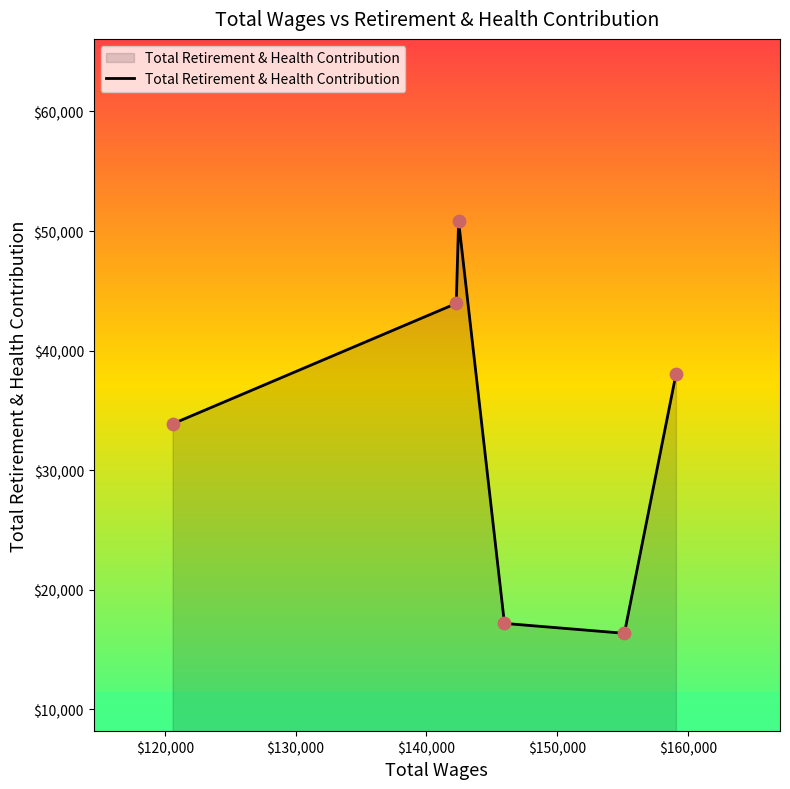

What is the difference between the maximum and minimum values?

34456